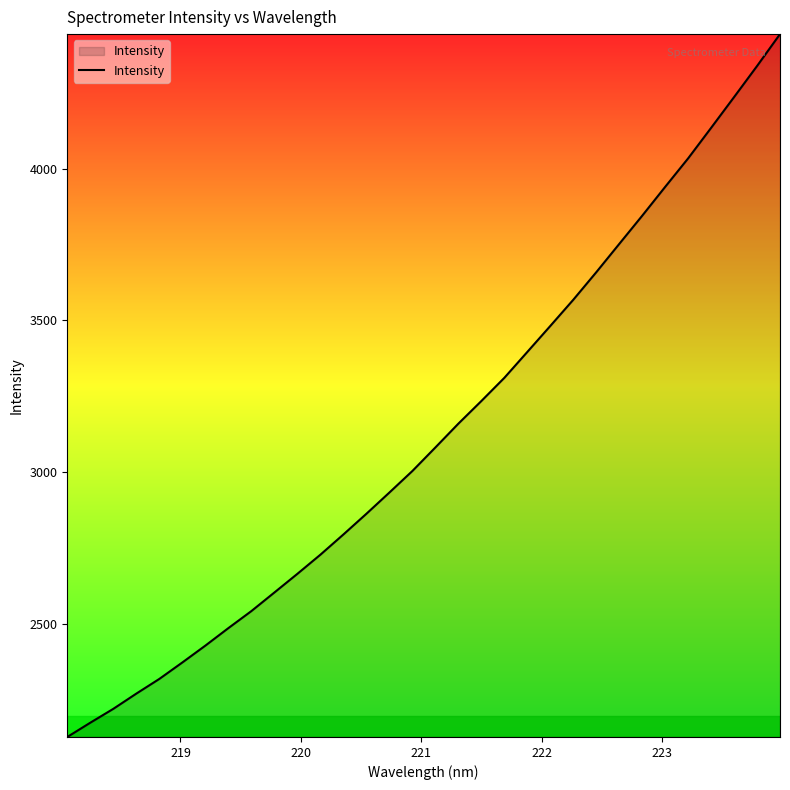

What is the maximum value shown in the chart?

4442.2